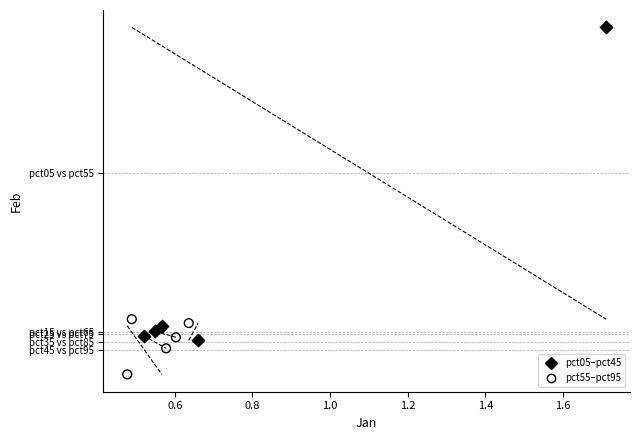

Which series has the largest Y range (max minus min)?

pct05–pct45